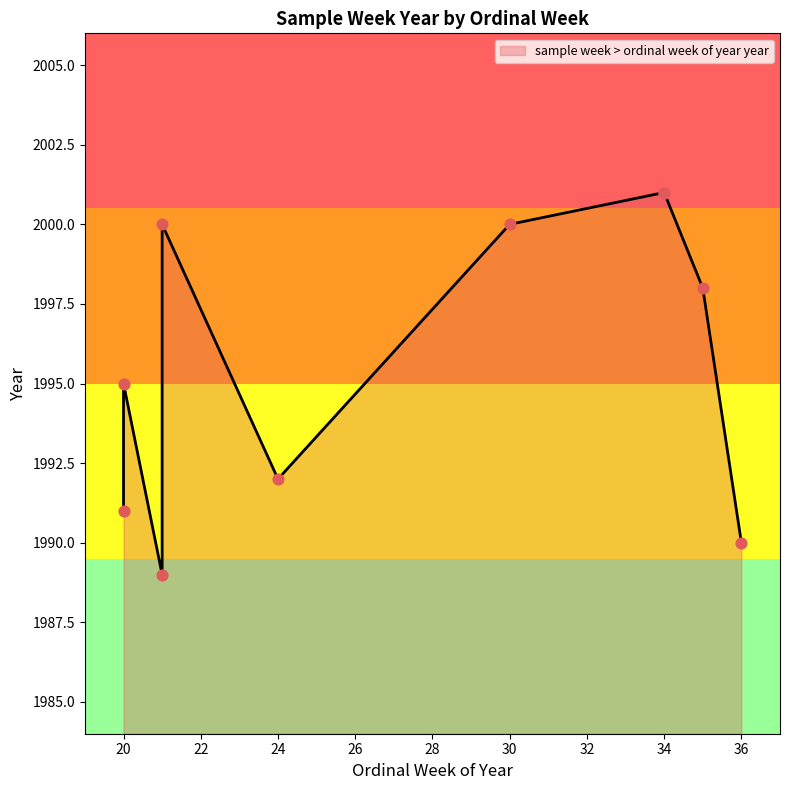

Between 20 and 24, which is larger?

20